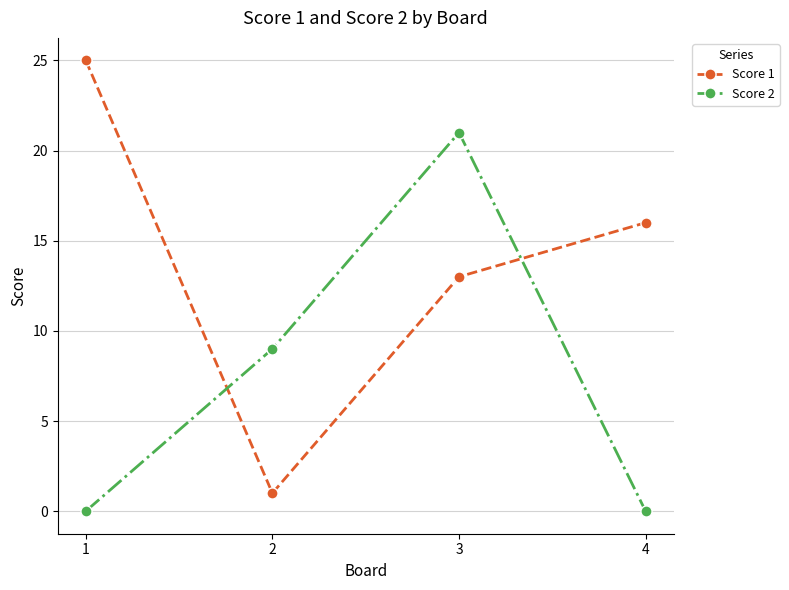

At which label is Score 1 closest to 13?

3